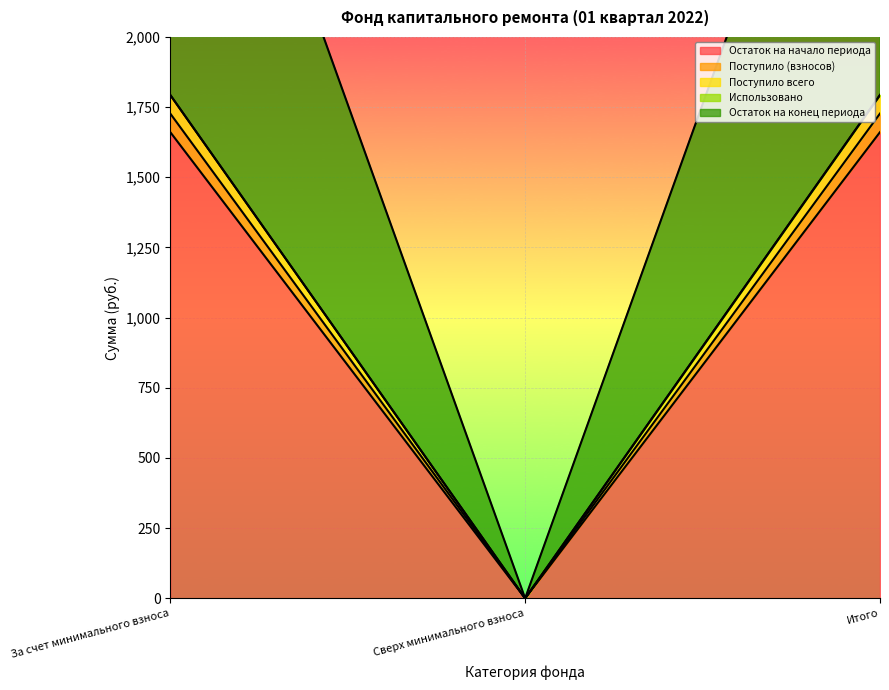

Between За счет минимального взноса and Итого, which series saw the biggest shift?

Остаток на начало периода